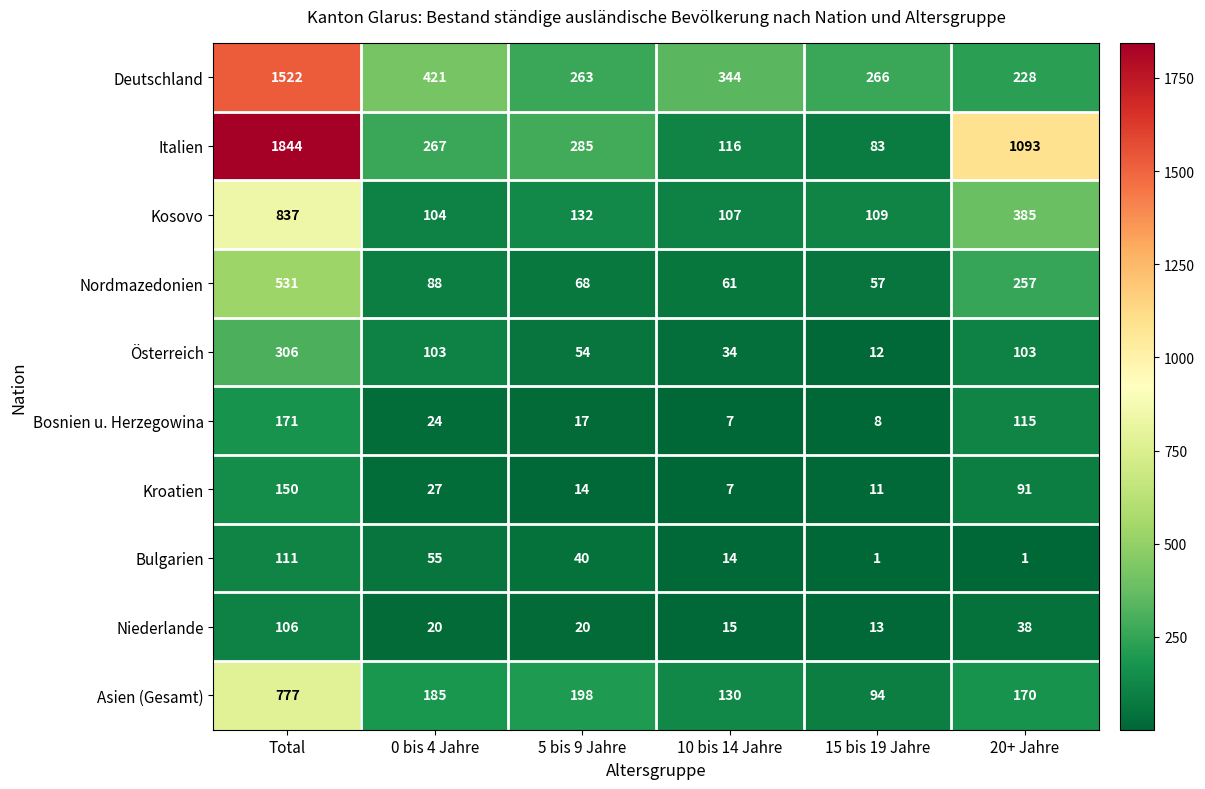

What is the minimum value for Asien (Gesamt)?

94